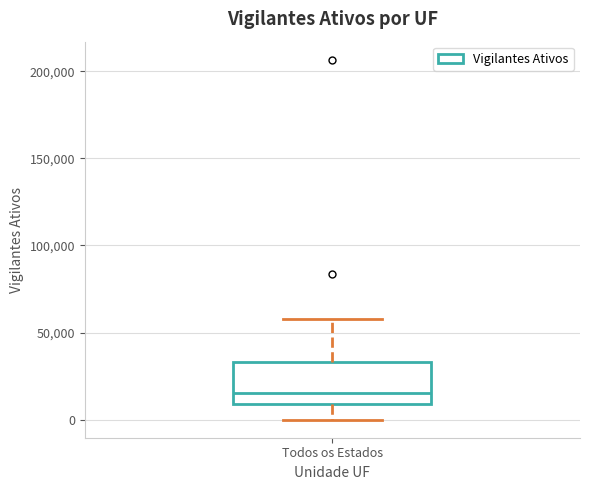

Read this box plot against the y-axis: the position of the median line, the range covered by the box, and the ends of both whiskers. The values are not printed on the chart, so give them approximately, as read against the axis.

median 15000, box 10000 to 35000, whiskers 0 to 60000